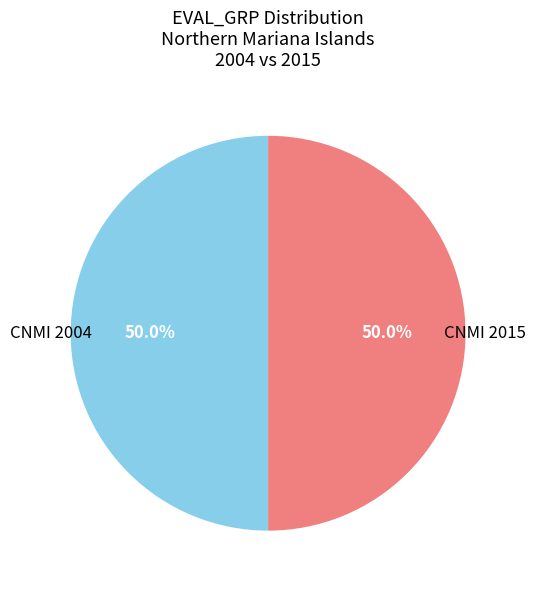

What is the ratio of the value at CNMI 2004 to the value at CNMI 2015?

1.0